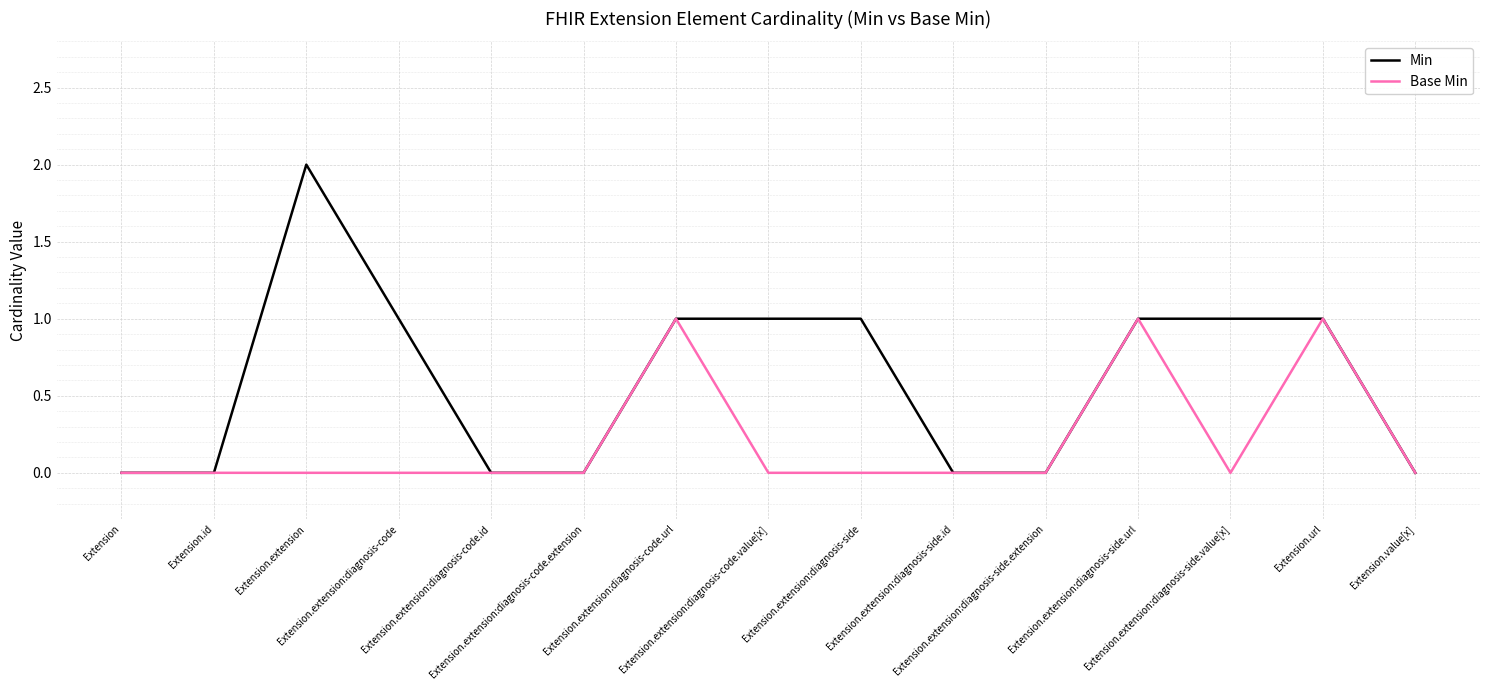

List the series in order of their peak value, lowest first.

Base Min, Min